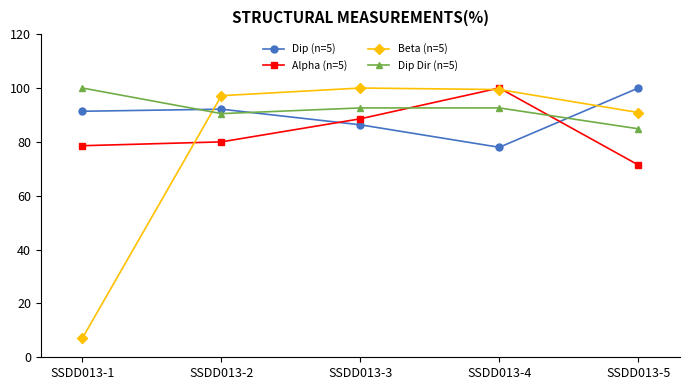

At which label does Alpha (n=5) reach its minimum?

SSDD013-5